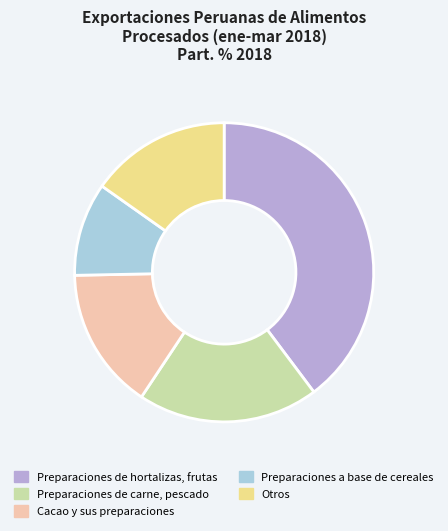

The Preparaciones de hortalizas, frutas slice represents 31% of the pie. True or false?

False